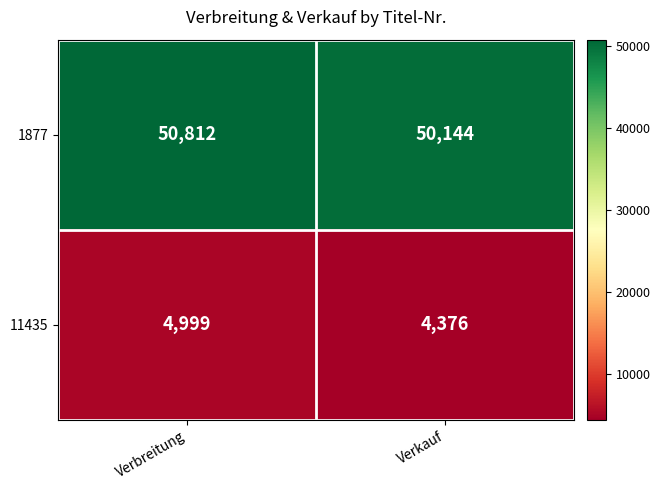

What is the spread (max minus min) of values at Verbreitung?

45813